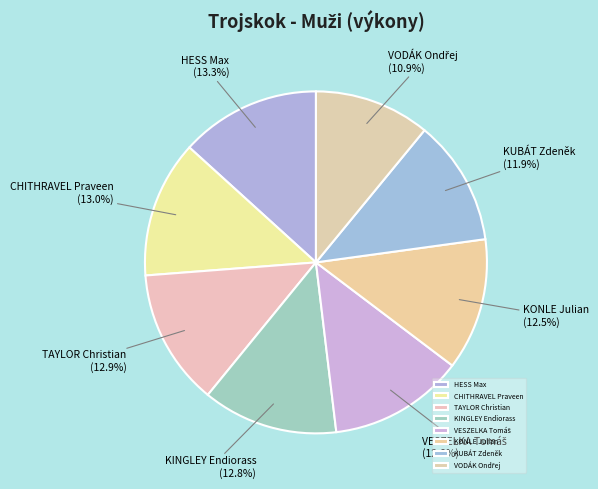

Approximately how many times larger is the value at CHITHRAVEL Praveen compared to KINGLEY Endiorass?

1.0